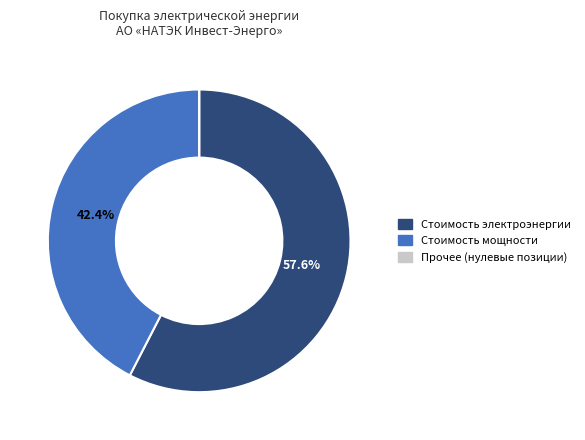

Does Стоимость мощности represent more than half of the total?

No